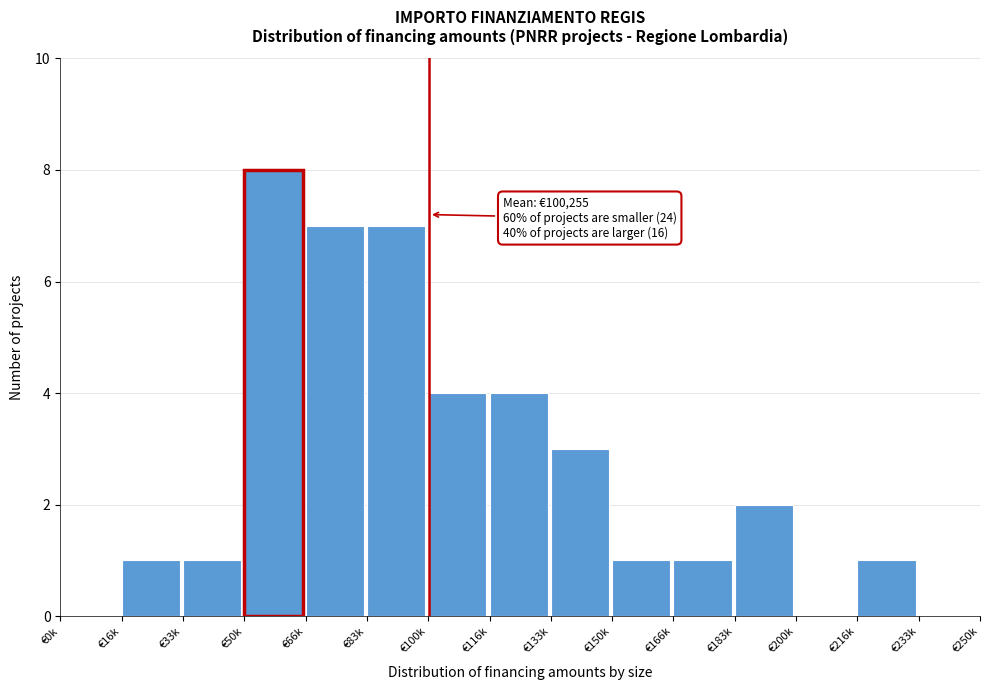

Reading left to right, list all the values displayed in this chart.

€0k=0	€16k=1	€33k=1	€50k=8	€66k=7	€83k=7	€100k=4	€116k=4	€133k=3	€150k=1	€166k=1	€183k=2	€200k=0	€216k=1	€233k=0